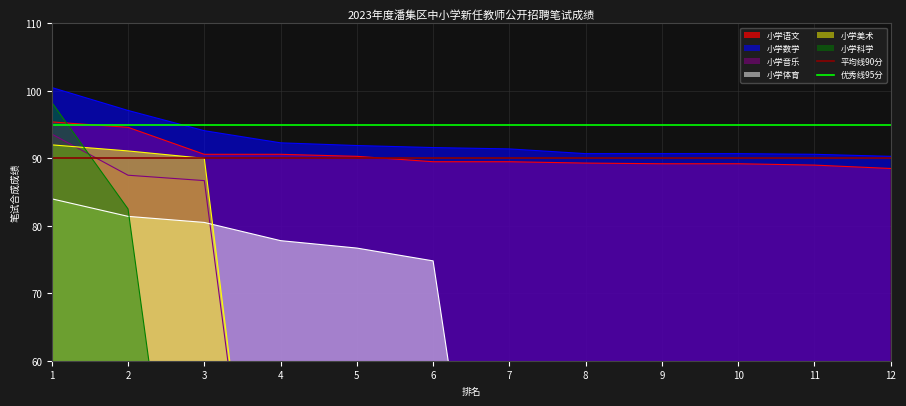

True or false: 小学语文 and 小学数学 intersect in this chart.

False